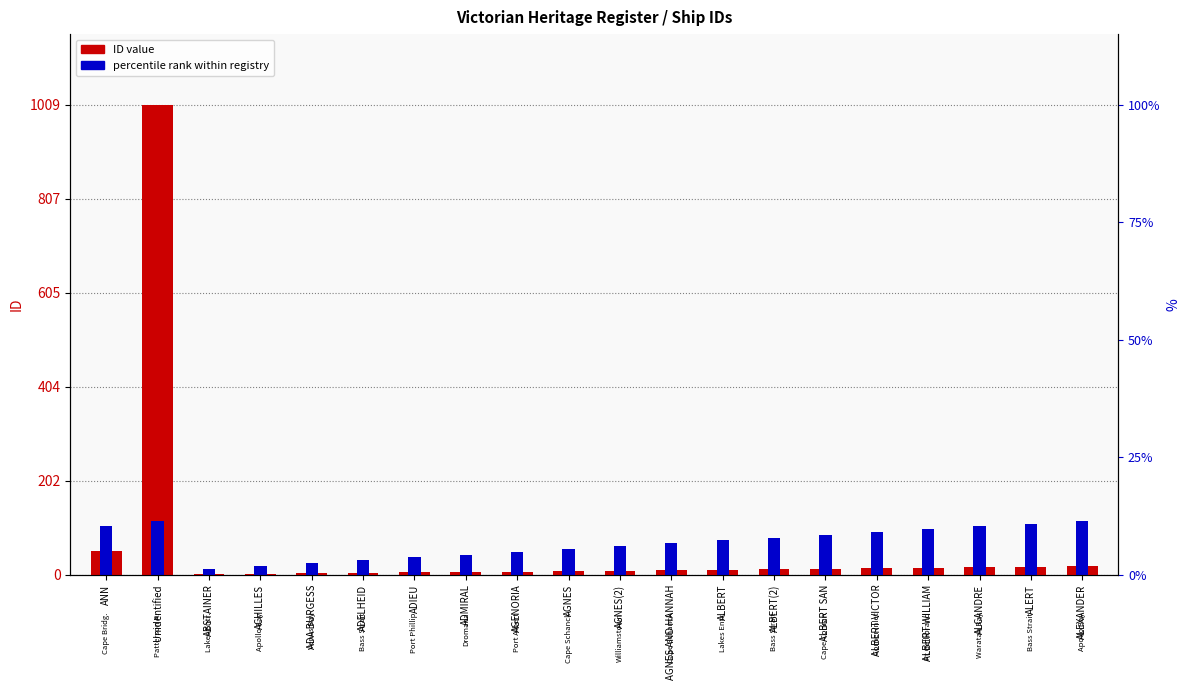

What is the difference between the second highest and minimum values in the ID value series?

50.0